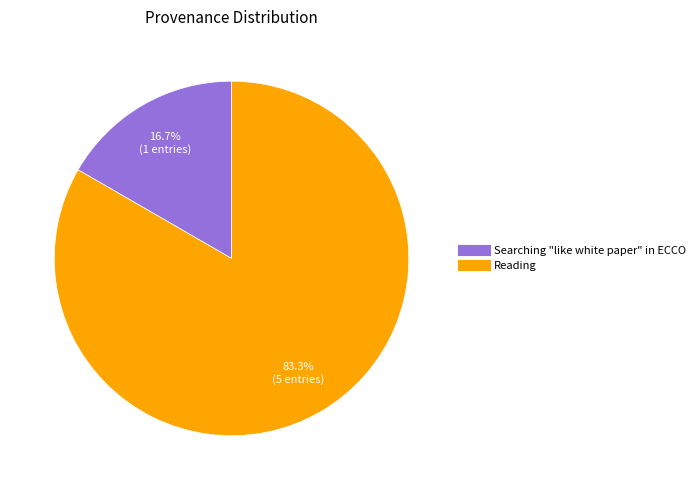

The Reading slice represents 66% of the pie. True or false?

False